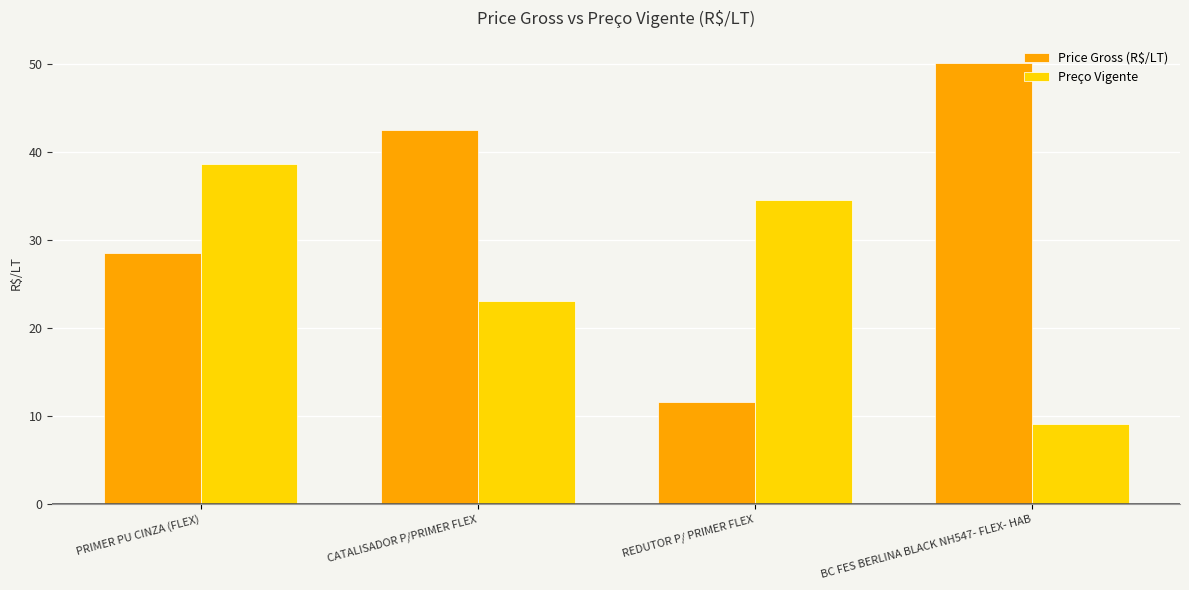

True or false: Price Gross (R$/LT) has a value of 11.7 at REDUTOR P/ PRIMER FLEX.

True